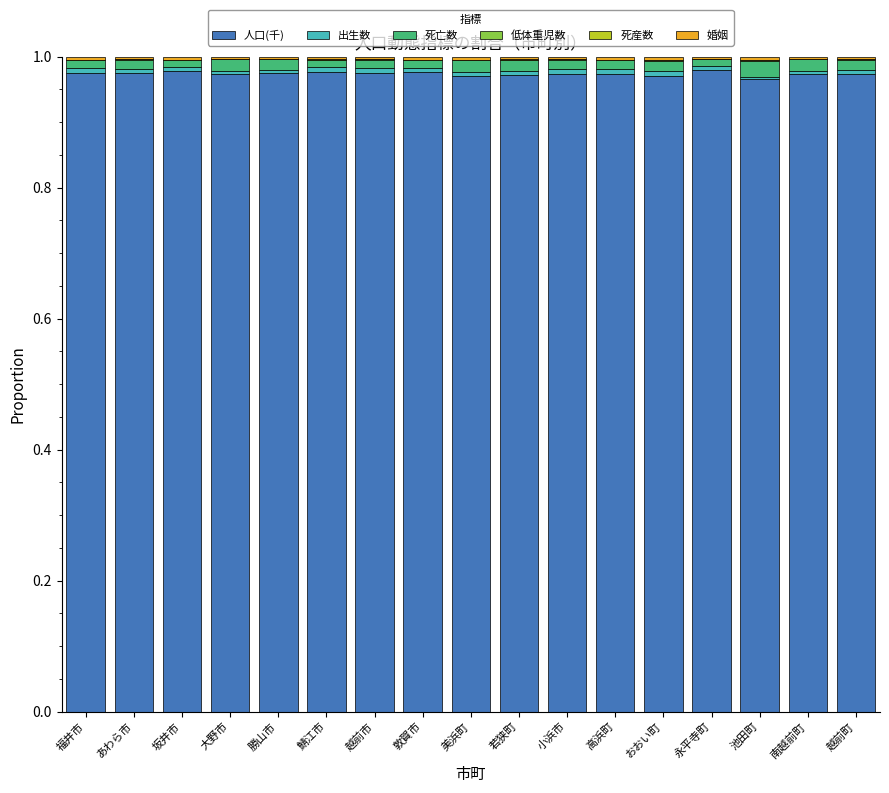

Rank the series by their maximum value, from lowest to highest.

死産数, 低体重児数, 婚姻, 出生数, 死亡数, 人口(千)